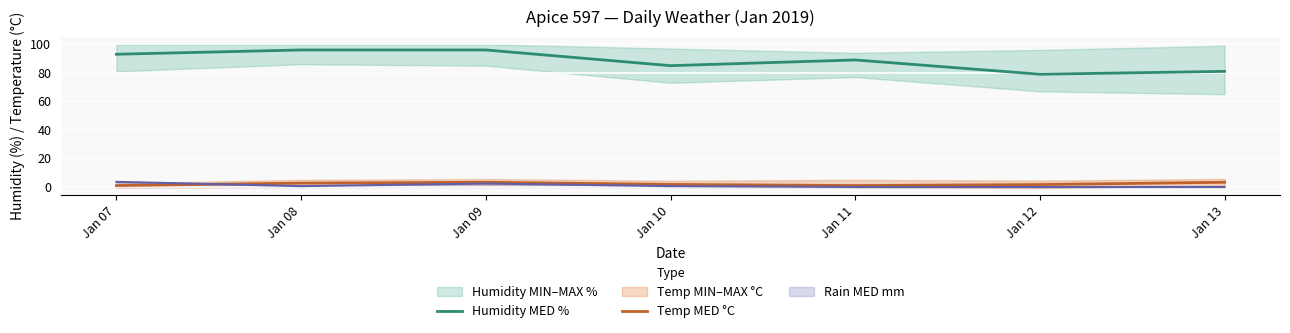

List the labels in order of Temp MED °C value, largest first.

Jan 09, Jan 13, Jan 08, Jan 10, Jan 12, Jan 07, Jan 11